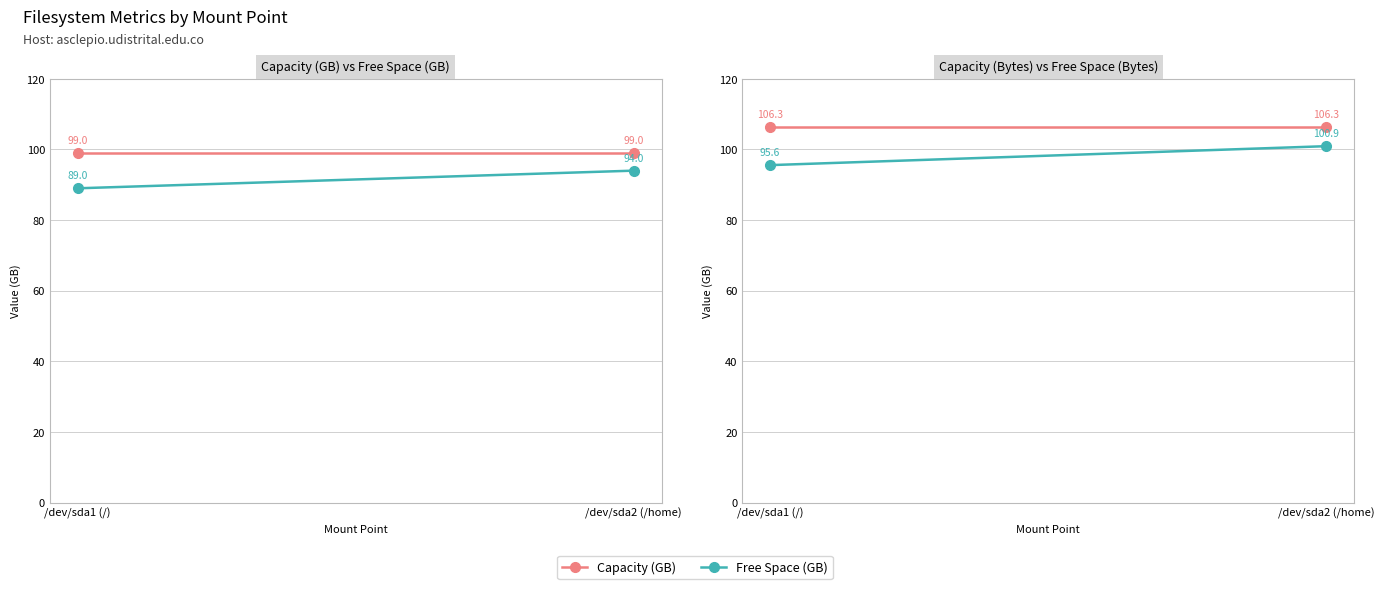

Is the value of Capacity (Bytes) at /dev/sda2 (/home) greater than the value of Capacity (GB) at /dev/sda1 (/)?

Yes